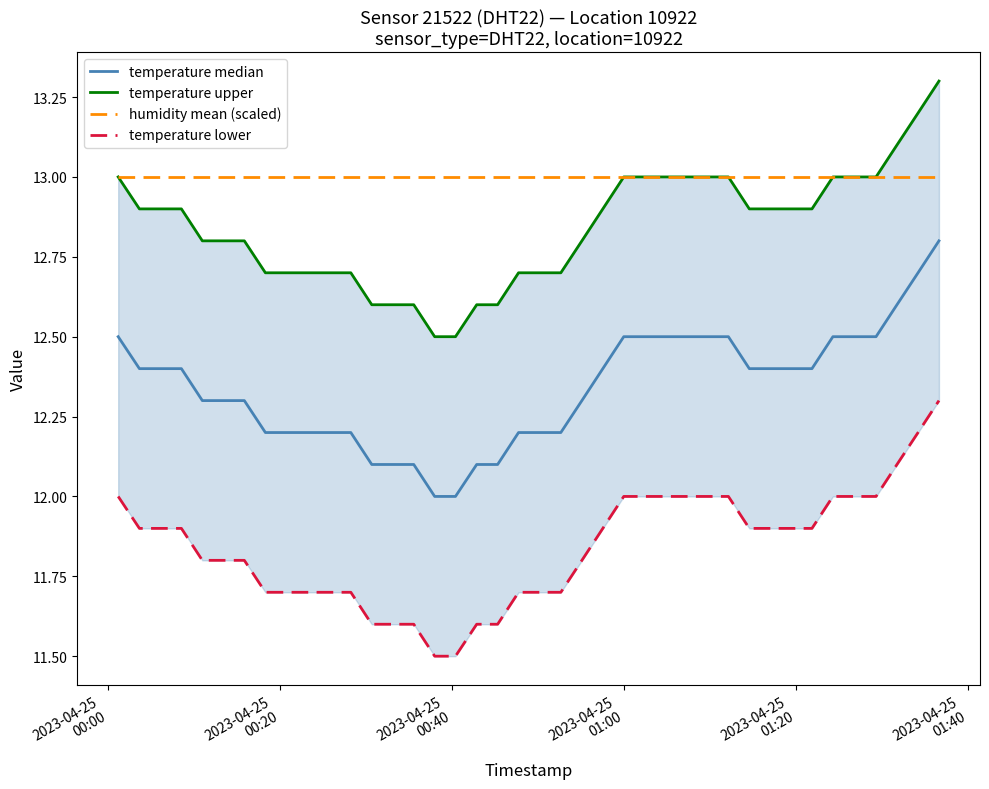

What is the minimum value for humidity mean (scaled)?

13.0